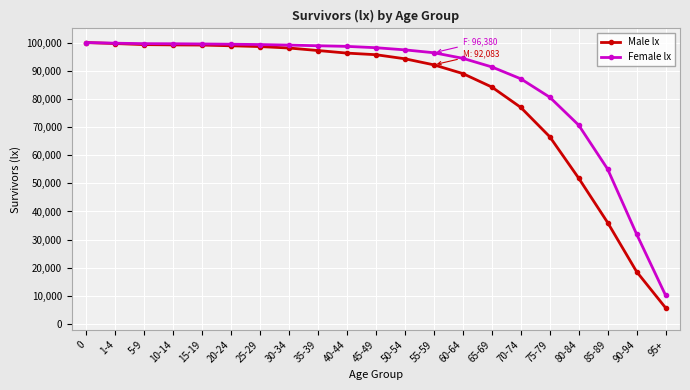

At which label does Male lx reach its minimum?

95+